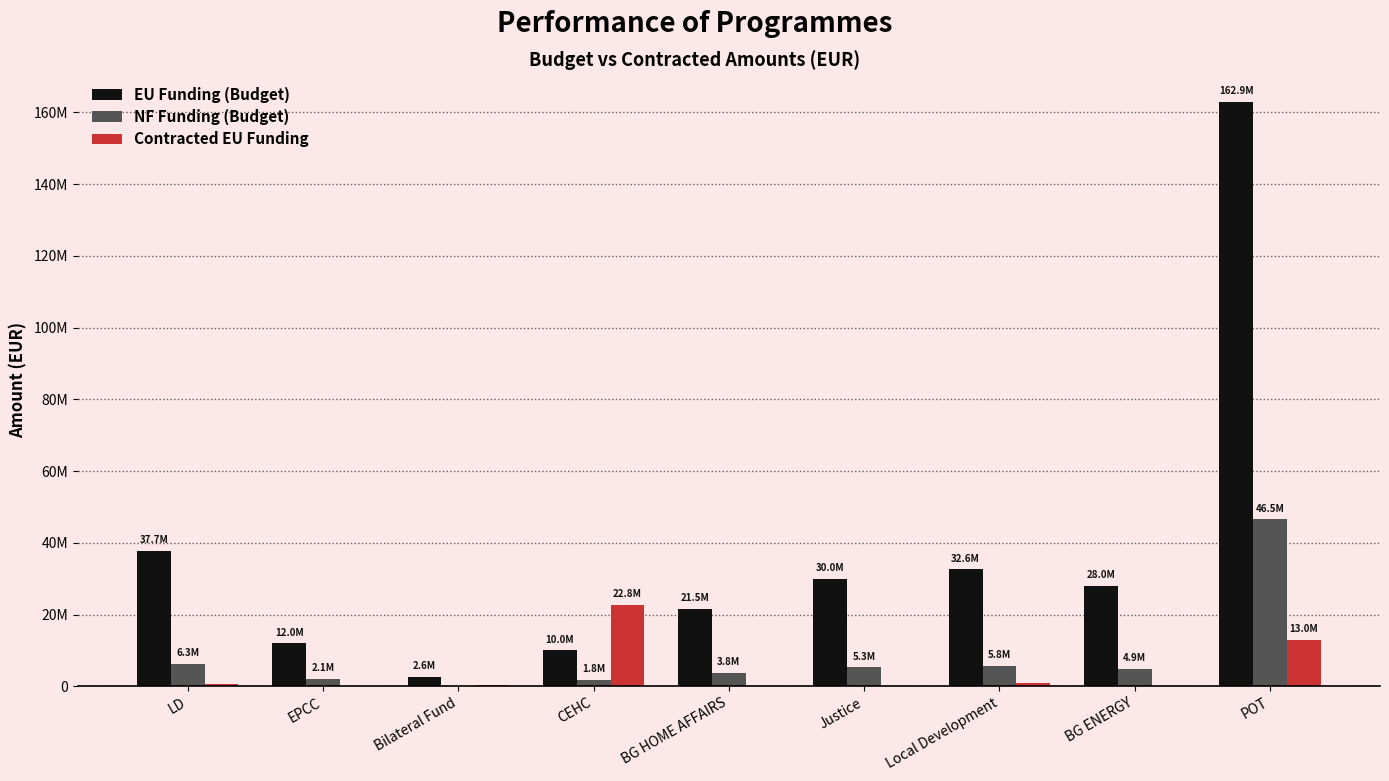

Which series has the largest range (max minus min)?

EU Funding (Budget)